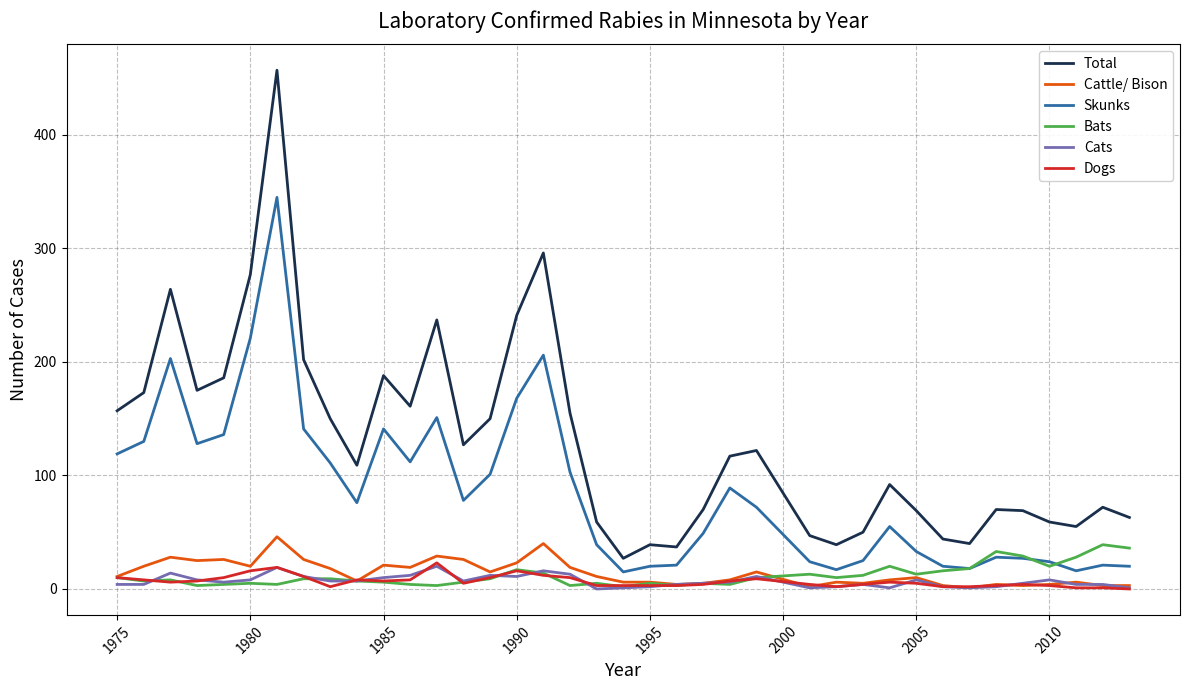

Which series has the largest total across all categories?

Total